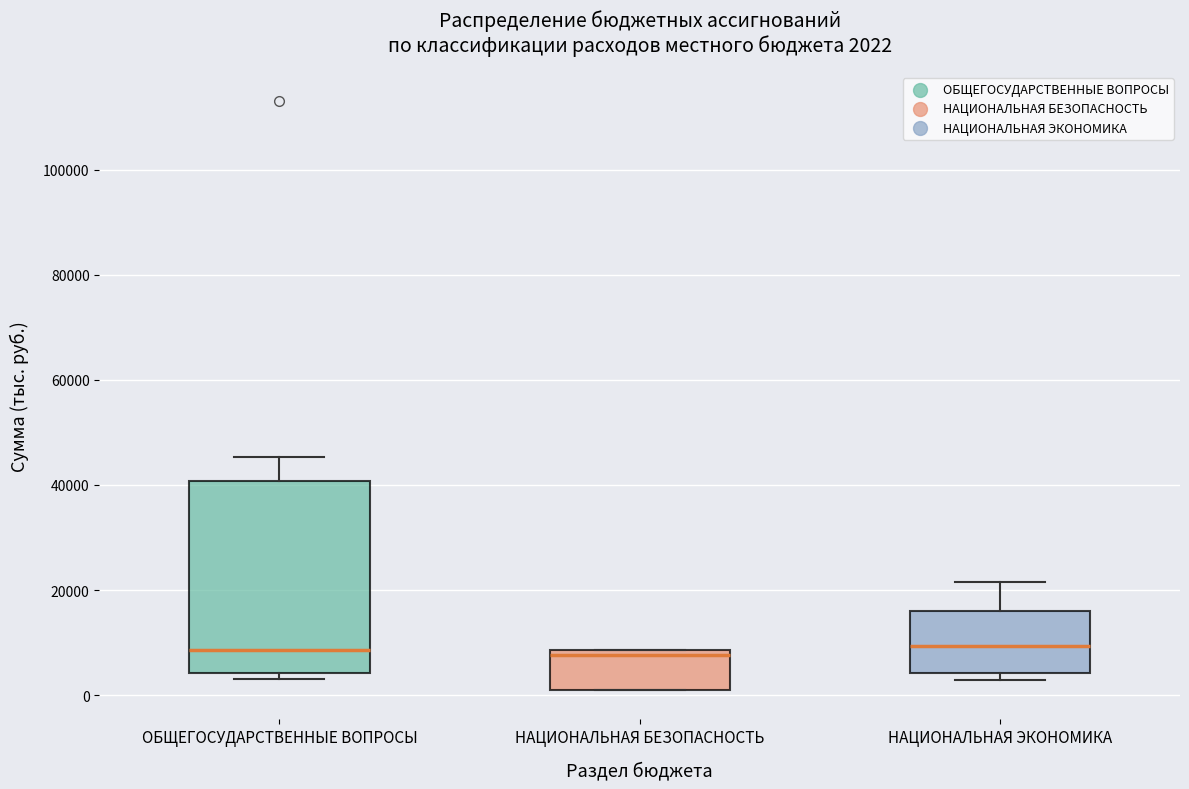

Which box is the tallest, from its lower edge to its upper edge?

ОБЩЕГОСУДАРСТВЕННЫЕ ВОПРОСЫ